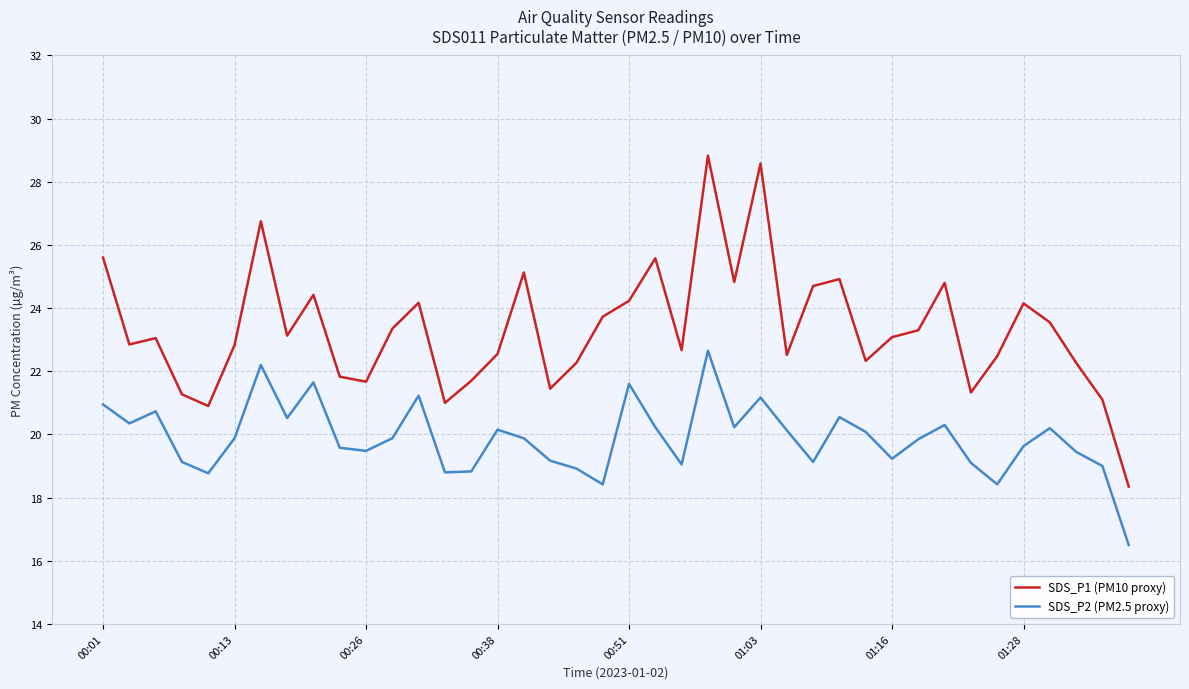

What is the greatest value displayed?

28.8